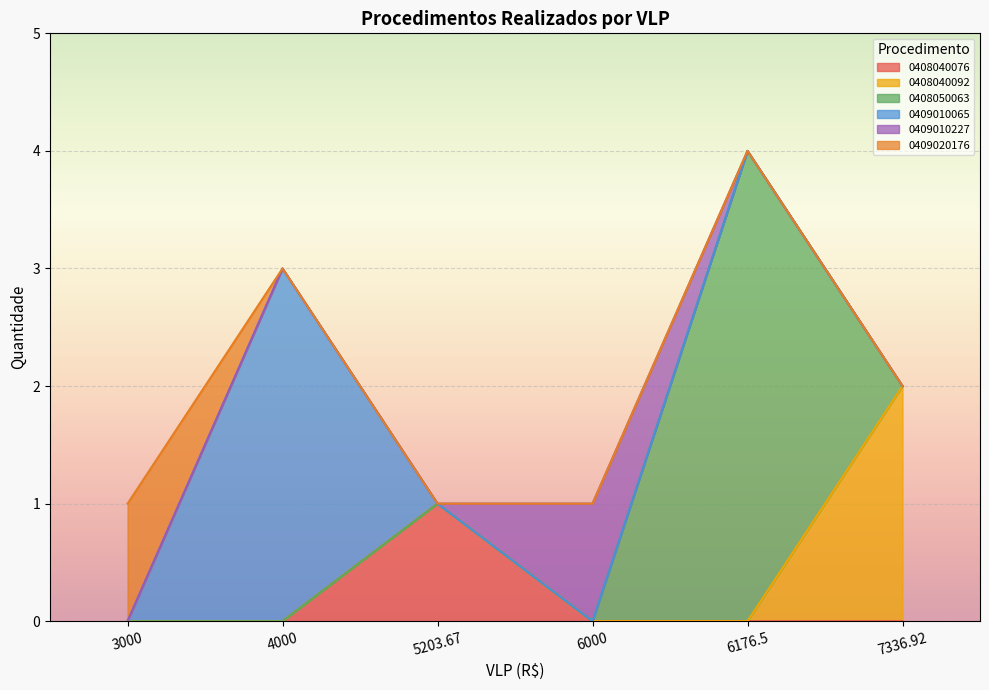

The value of 0408040092 at 3000 is 0. True or false?

True